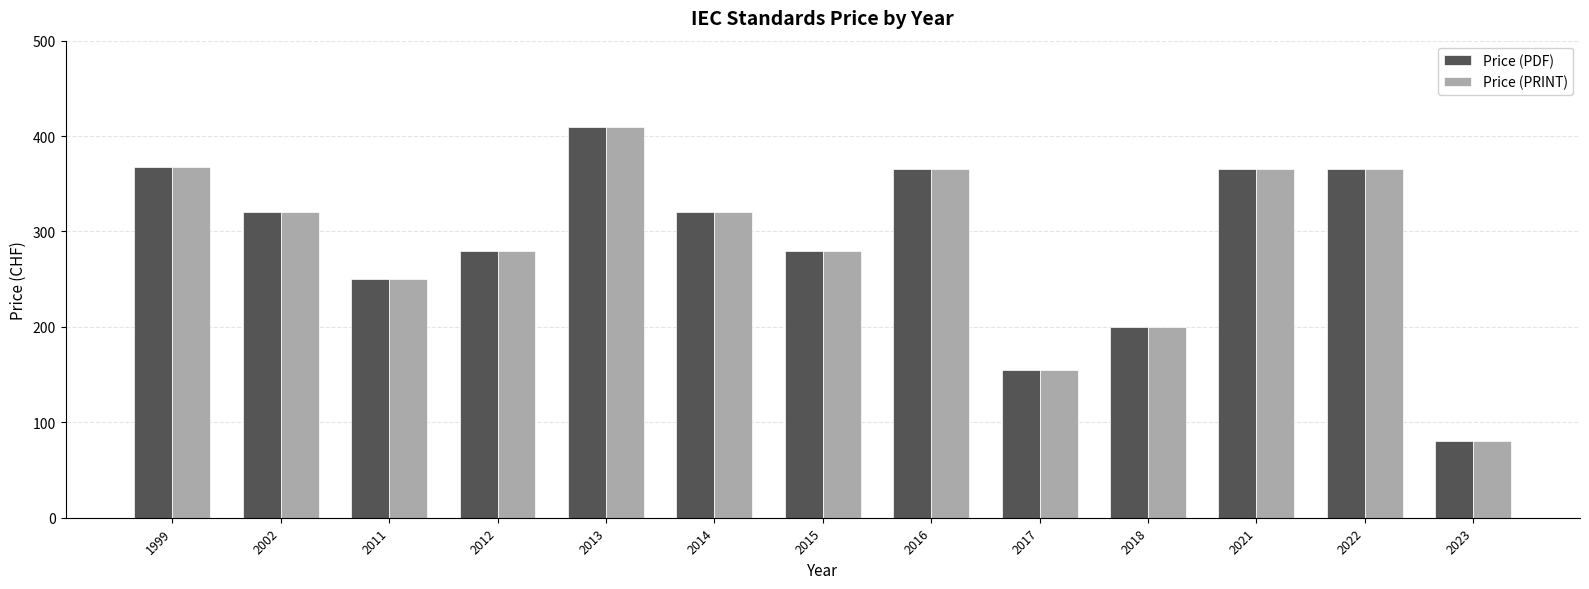

What is the minimum value shown in the chart?

80.0